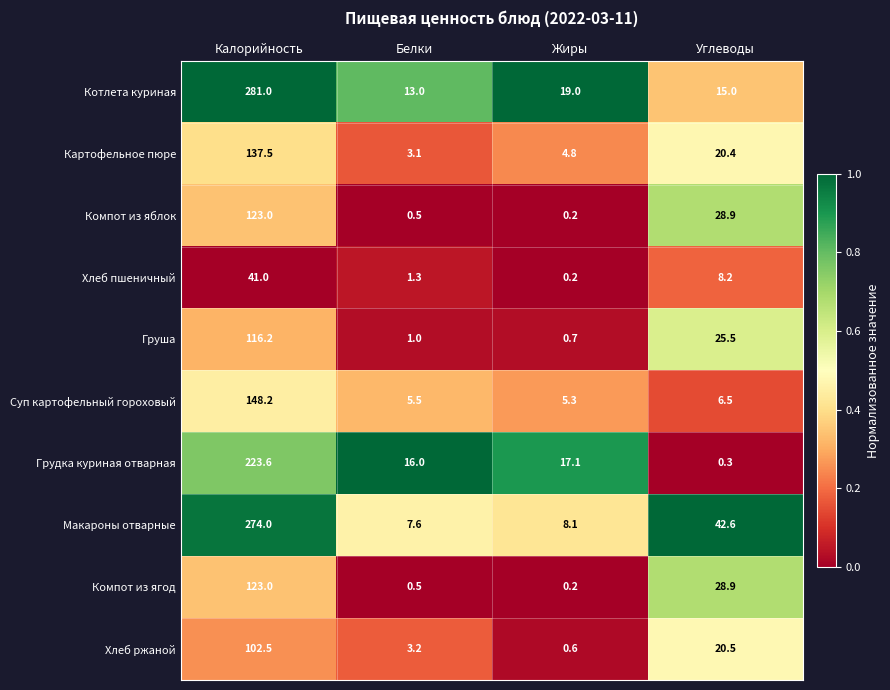

At which label does Компот из ягод first exceed 28?

Калорийность